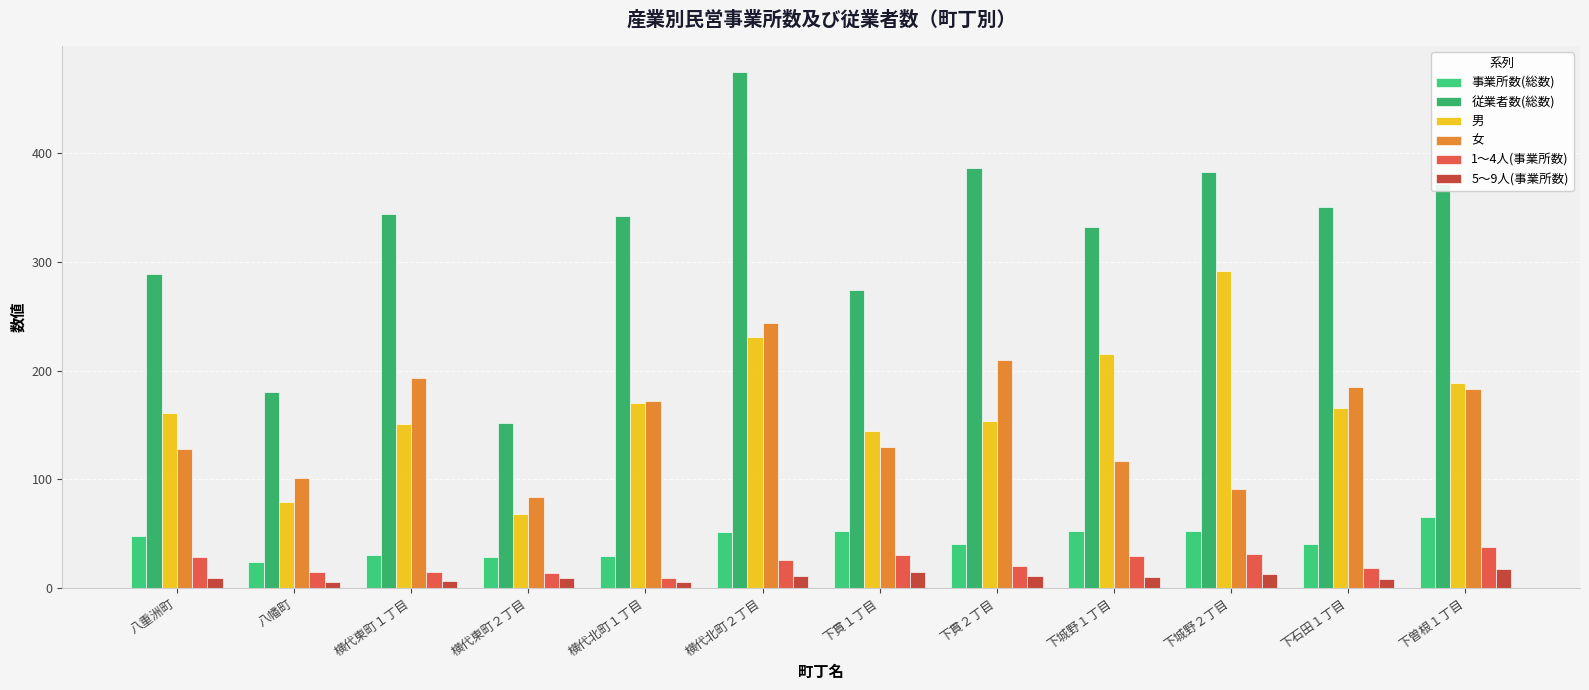

What is the sum of the 1～4人(事業所数) values at 下貫１丁目 and 下貫２丁目?

50